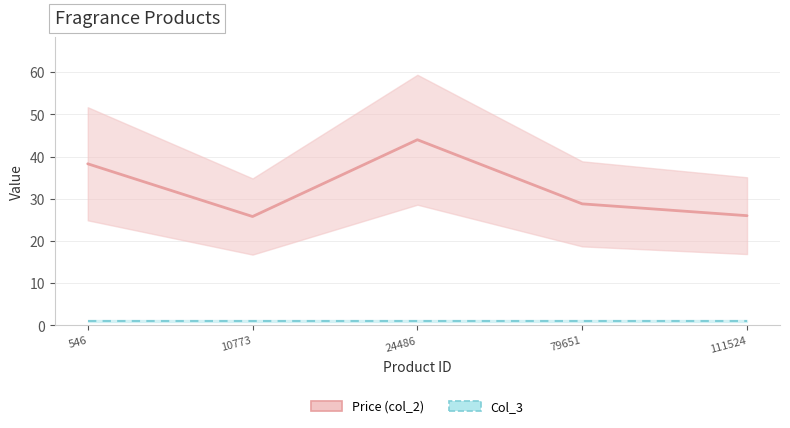

Rank the categories by Col_3 value from lowest to highest.

546, 10773, 24486, 79651, 111524